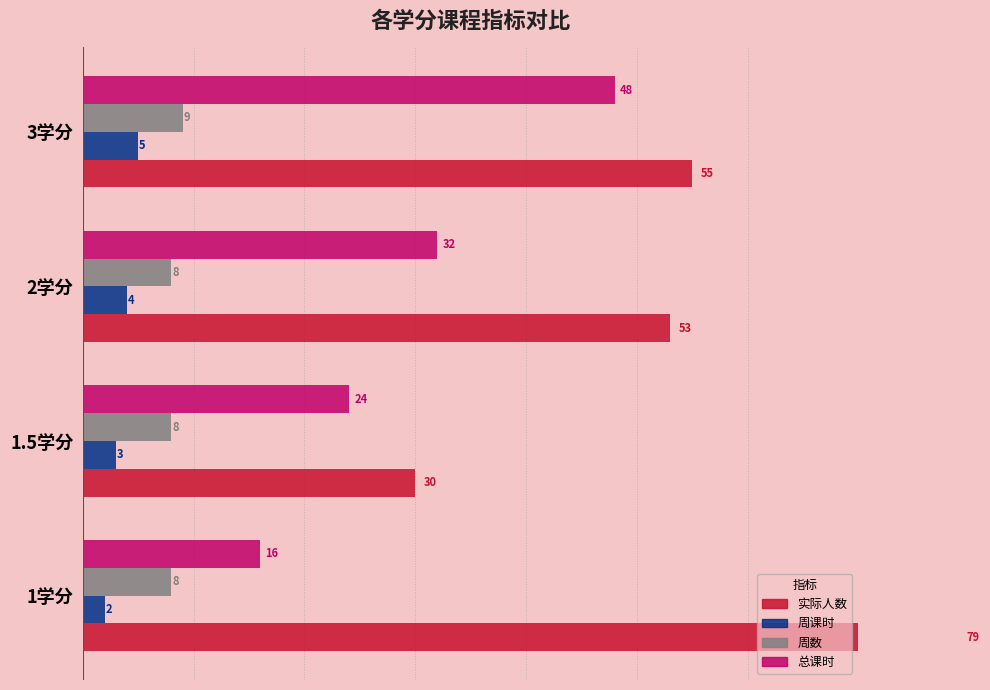

Which series has the widest spread of values?

实际人数